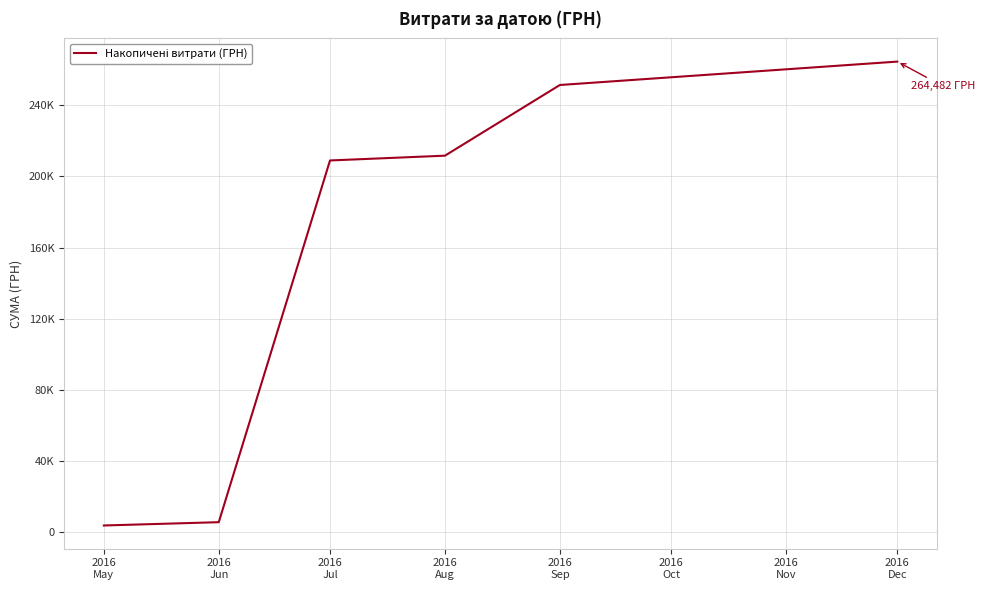

Is this an area chart (filled region under the line)?

No